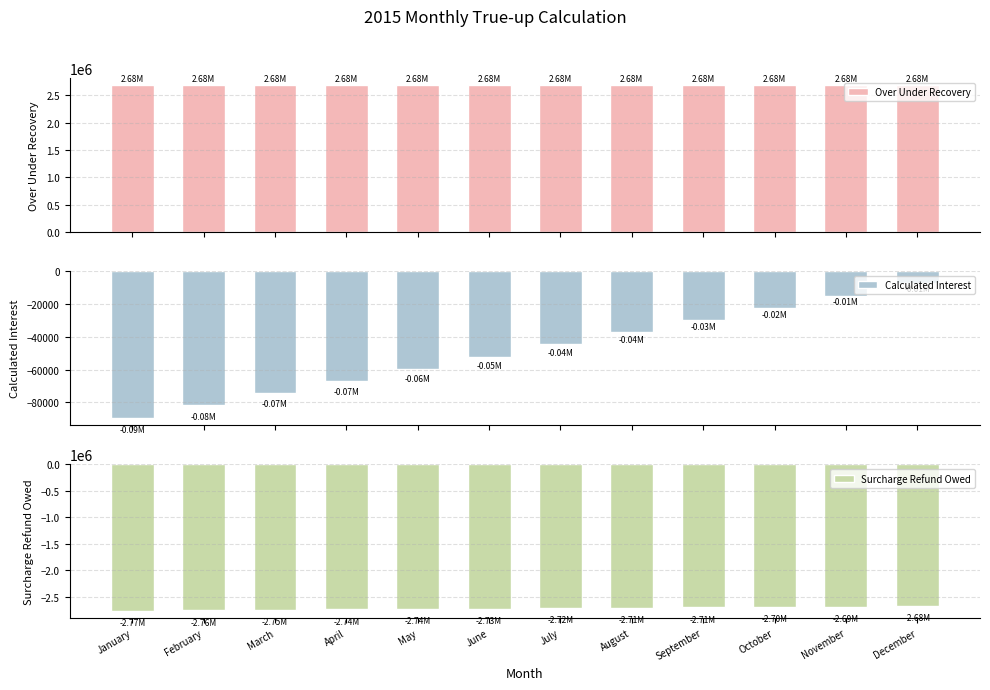

At which category is the sum across all series the highest?

December